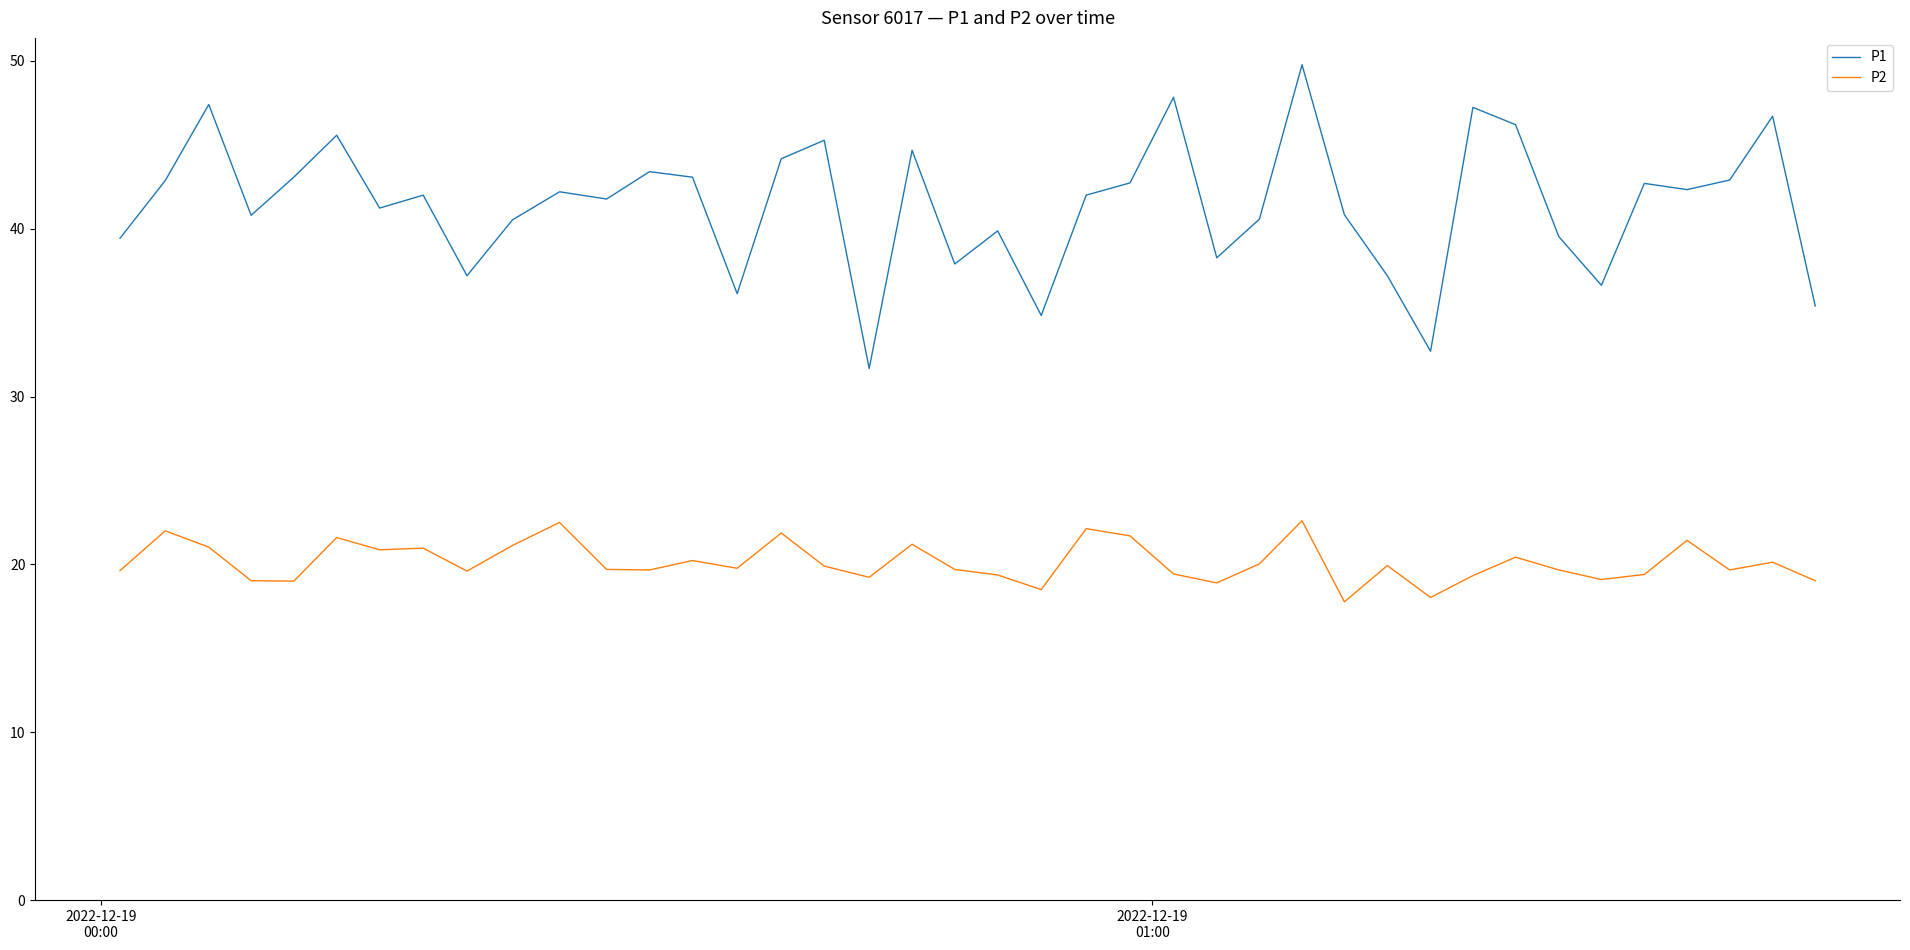

True or false: P1 and P2 intersect in this chart.

False